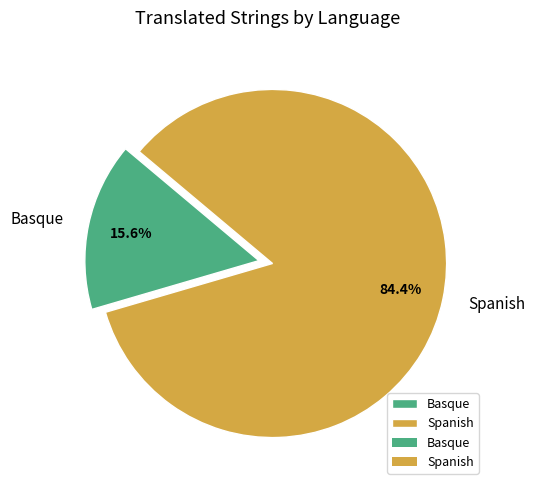

To the nearest percent, what is the difference between the Spanish and Basque slice percentages?

69%